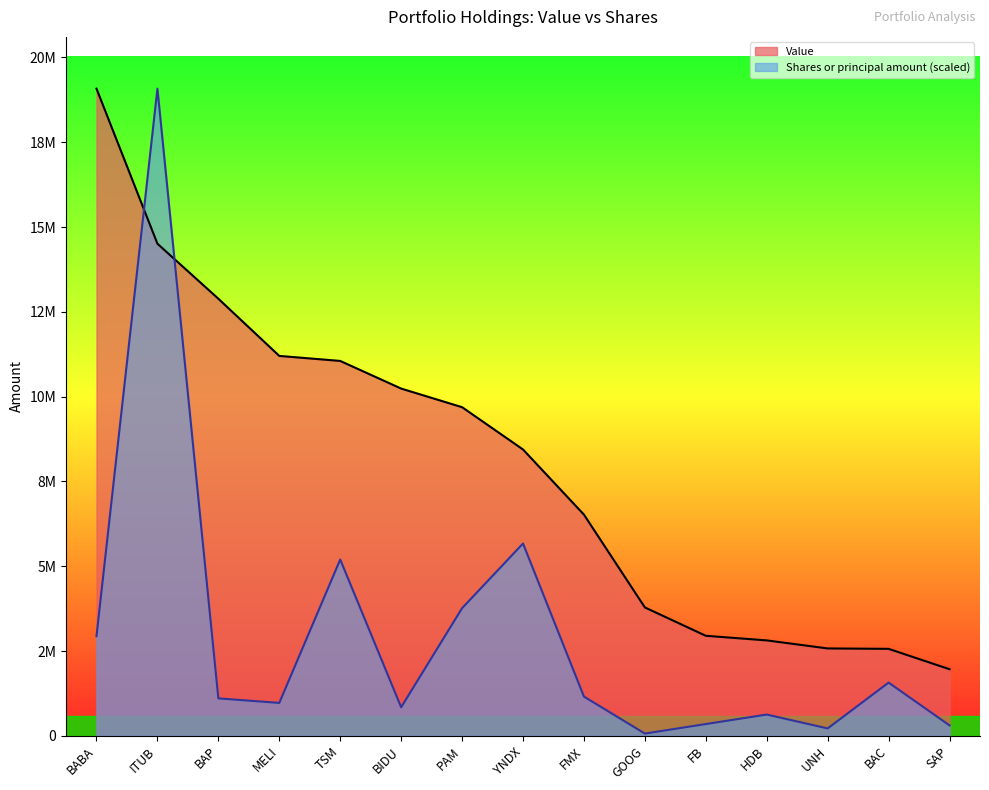

Reading left to right, what are all the values shown in this chart?

Value: BABA=19081000.0	ITUB=14509000.0	BAP=12887000.0	MELI=11201000.0	TSM=11053000.0	BIDU=10238000.0	PAM=9689000.0	YNDX=8442000.0	FMX=6521000.0	GOOG=3785000.0	FB=2949000.0	HDB=2813000.0	UNH=2576000.0	BAC=2564000.0	SAP=1963000.0
Shares or principal amount: BABA=2937700.5	ITUB=19081000.0	BAP=1103687.6	MELI=969792.5	TSM=5197422.3	BIDU=841873.0	PAM=3762863.7	YNDX=5669664.5	FMX=1156764.3	GOOG=66298.6	FB=346580.4	HDB=626794.7	UNH=217620.0	BAC=1568778.1	SAP=307036.5